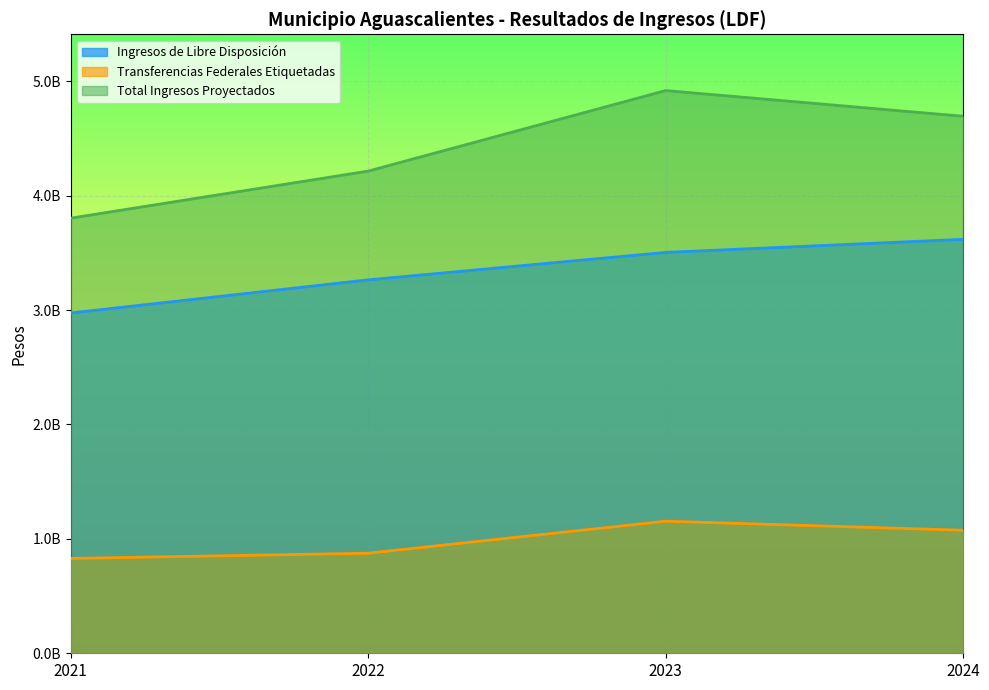

What is the difference between the Transferencias Federales Etiquetadas values at 2021 and 2022?

45785971.0